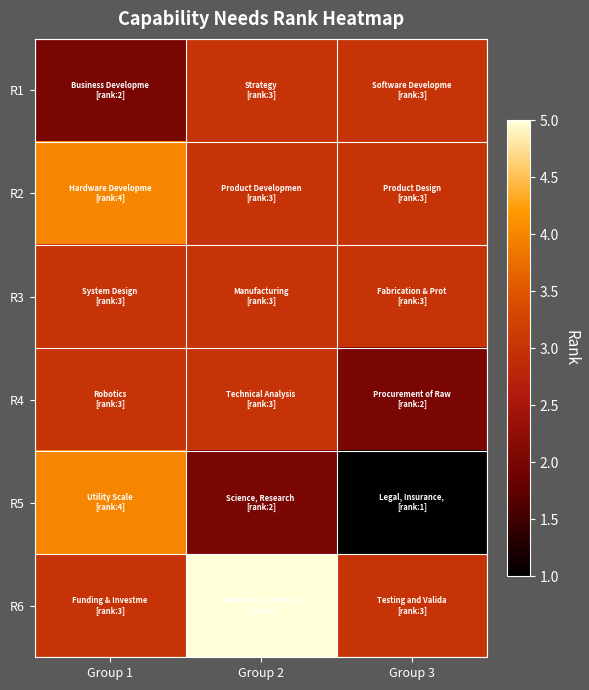

Rank the series by their maximum value, from lowest to highest.

R1, R3, R4, R2, R5, R6